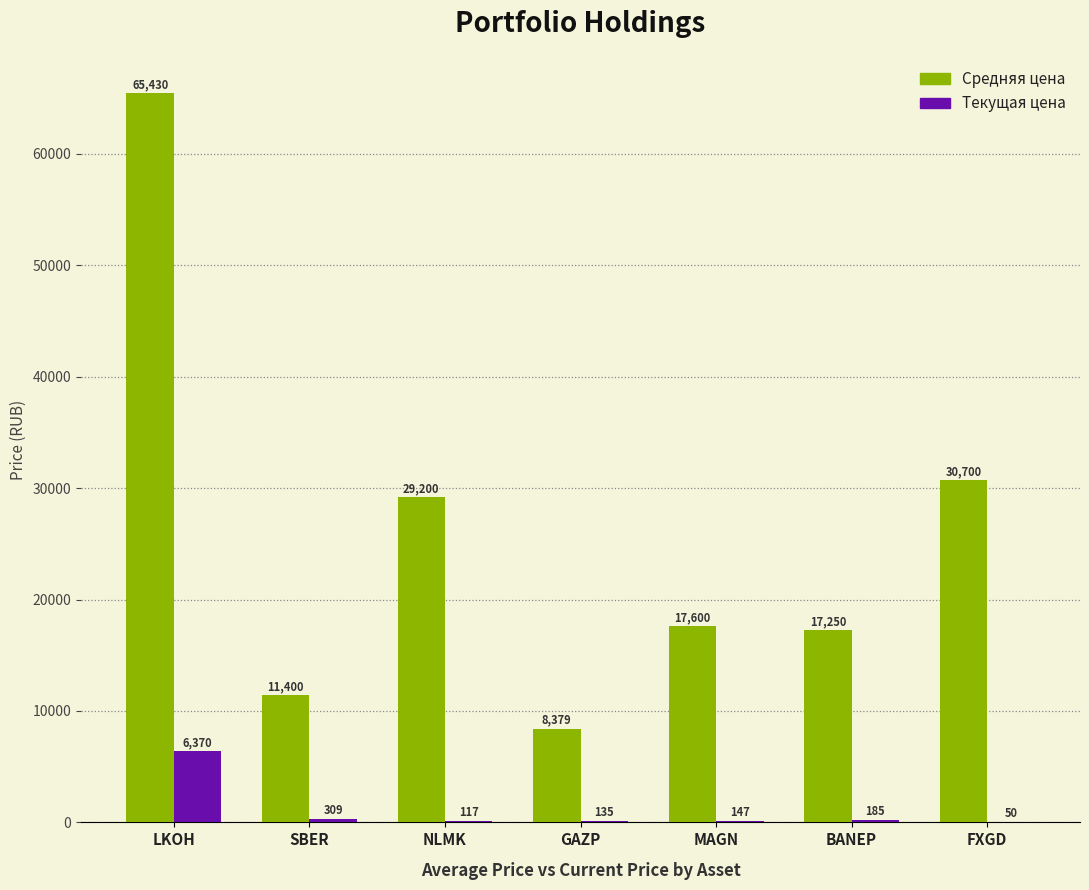

What is the sum of all Средняя цена values?

179959.0